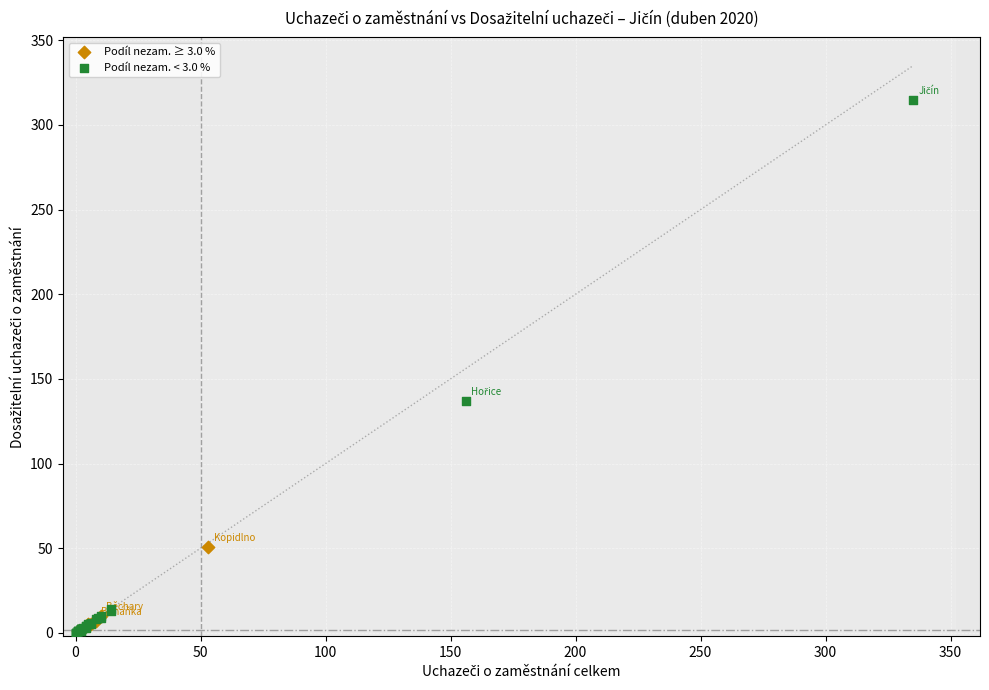

Which series has the widest spread of Y values?

Podíl nezam. < 3.0 %